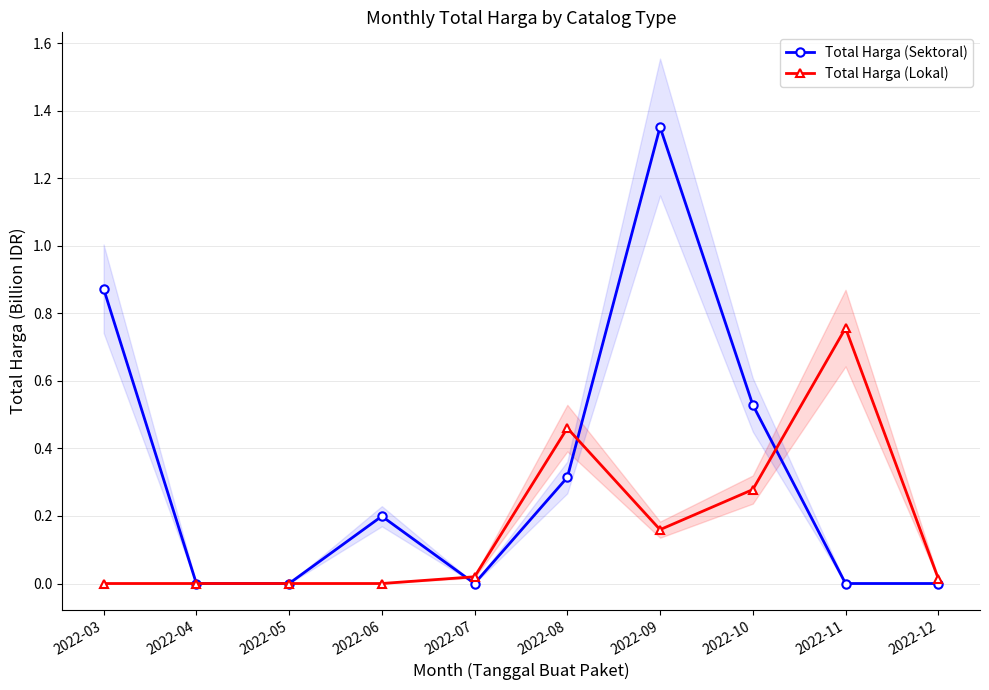

Which series ends up on top after the final intersection of Total Harga (Sektoral) and Total Harga (Lokal)?

Total Harga (Lokal)